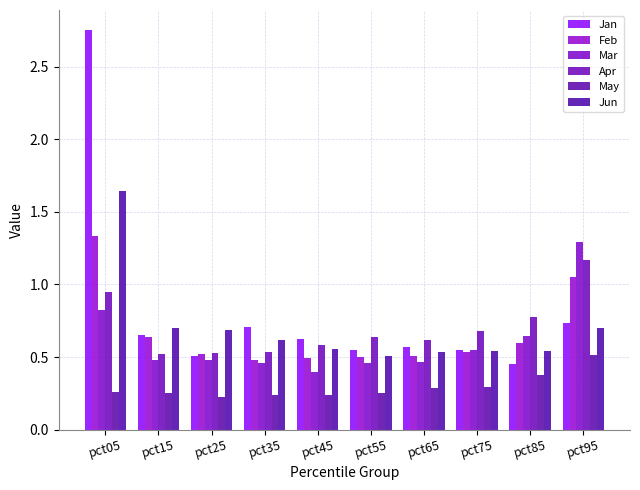

How many groups of bars are there?

10